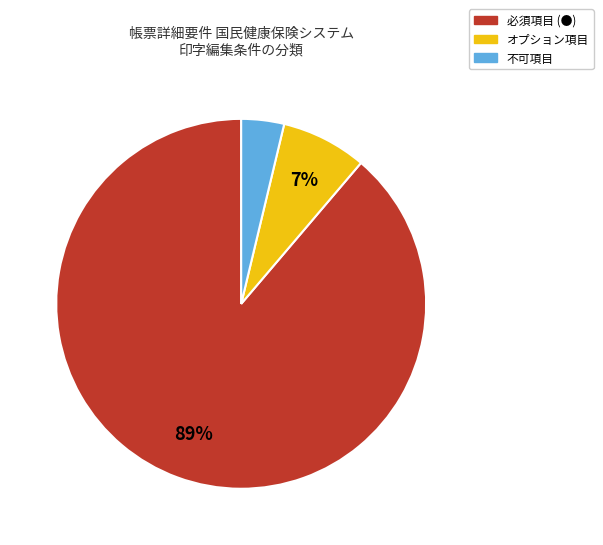

To the nearest percent, what is the difference between the largest and smallest slice percentages?

85%